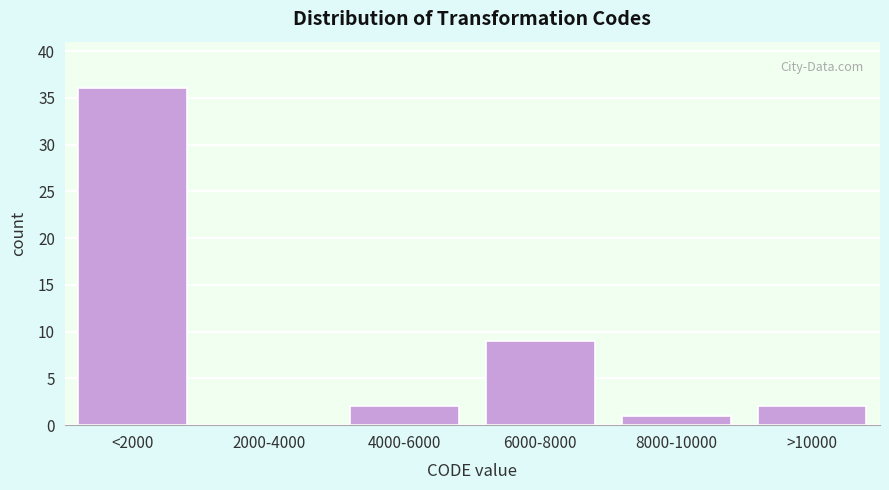

Reading left to right, what are all the values shown in this chart?

<2000=36	2000-4000=0	4000-6000=2	6000-8000=9	8000-10000=1	>10000=2